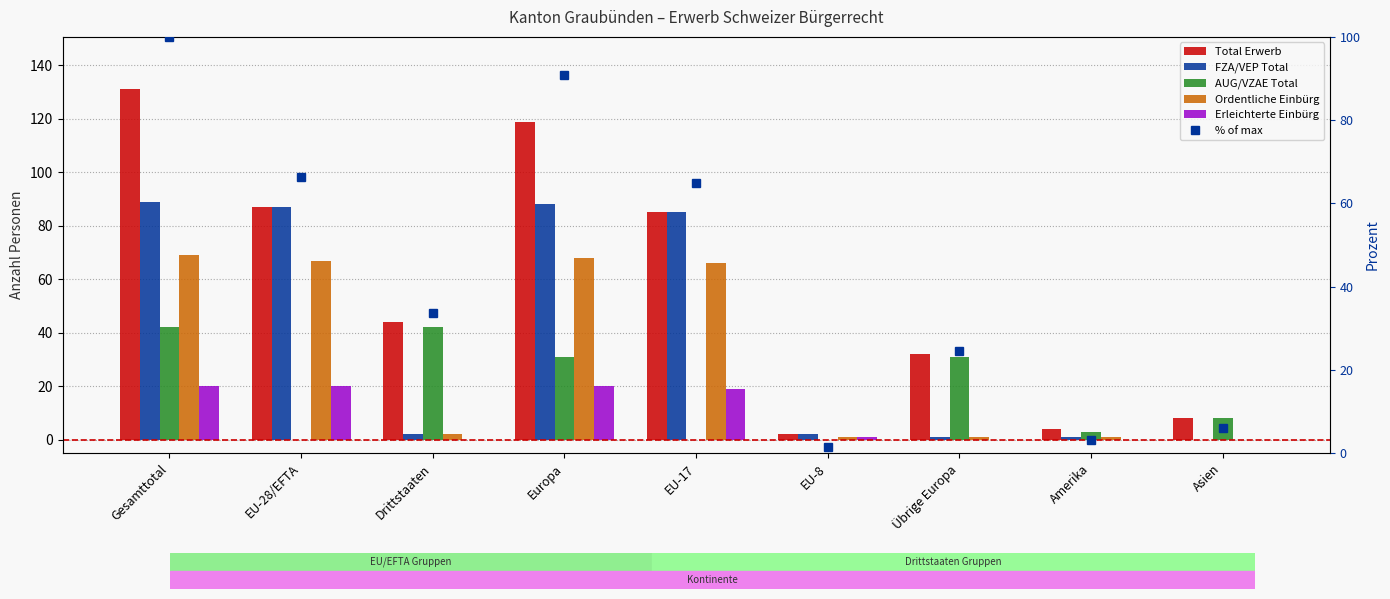

What is the value of the % of max bar at the 1st from the left?

100.0